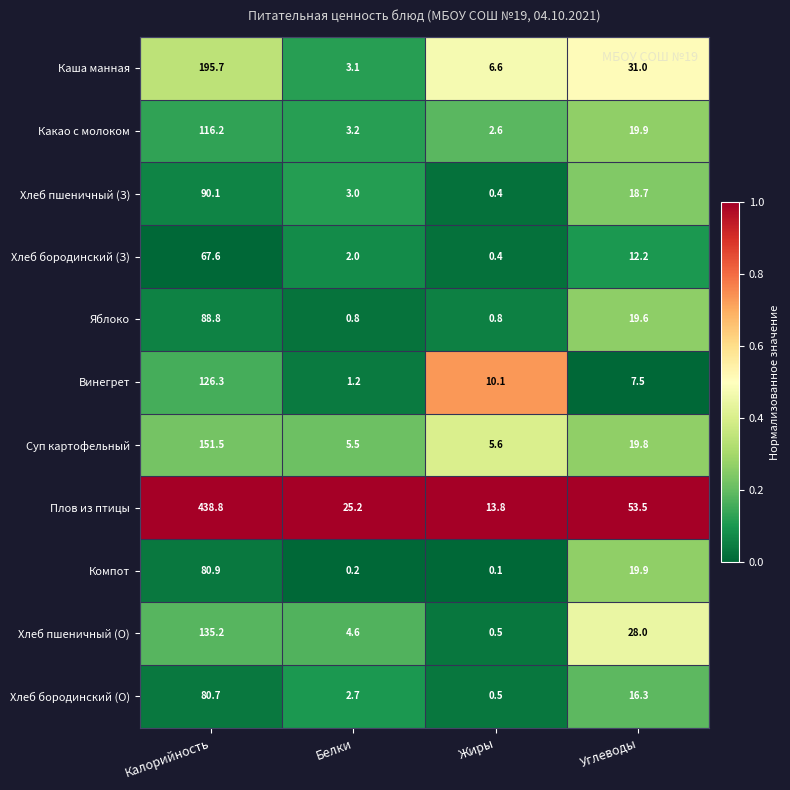

Rank the categories by Компот value from lowest to highest.

Жиры, Белки, Углеводы, Калорийность